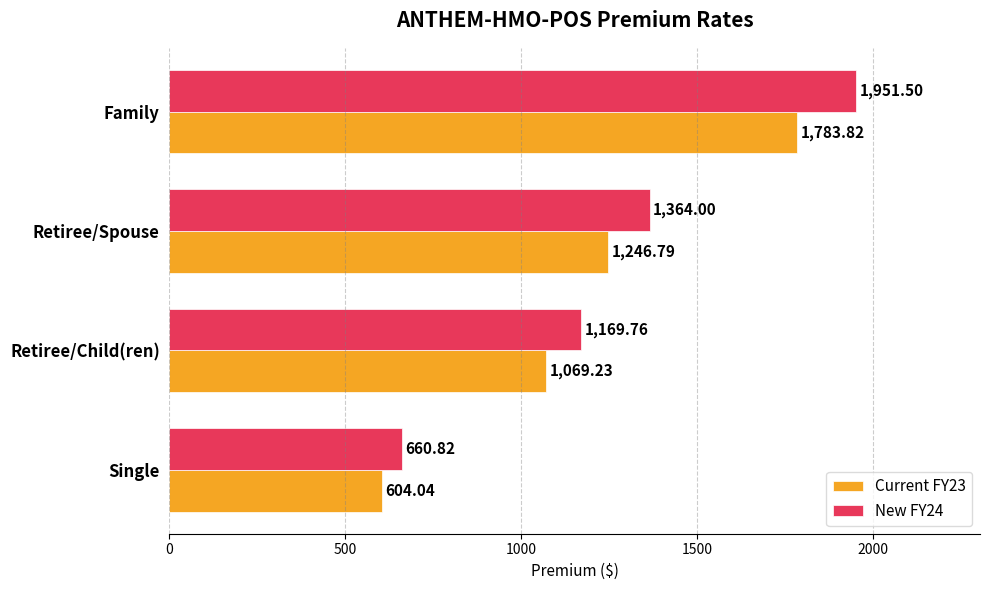

Which category has the lowest value in the Current FY23 series?

Single